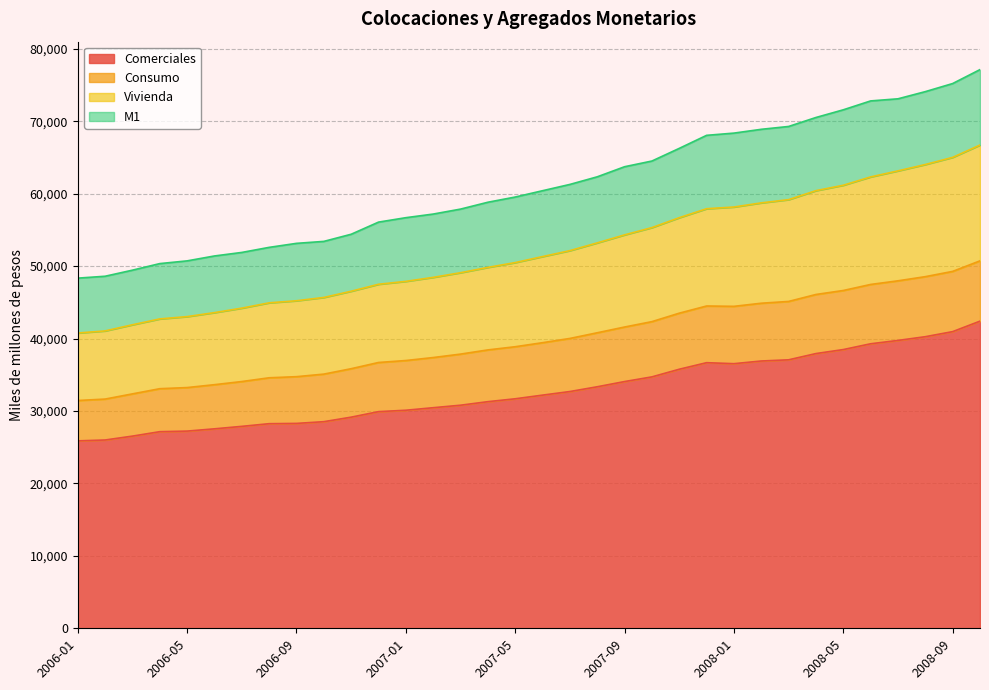

True or false: Consumo has a value of 37957.2 at 2008-08.

False